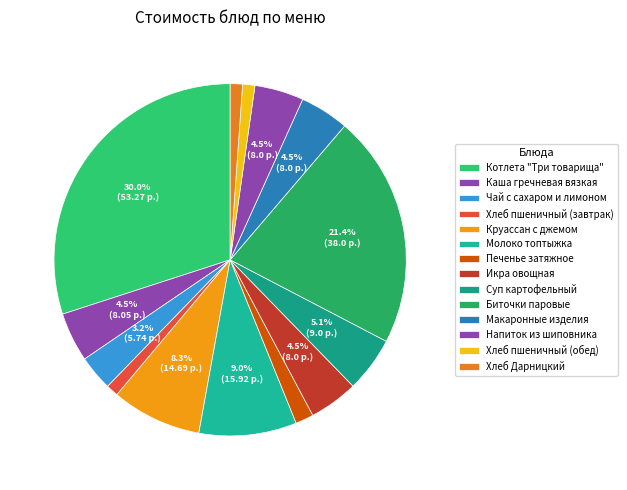

To the nearest percent, what percentage of the pie is Хлеб пшеничный (завтрак)?

1%